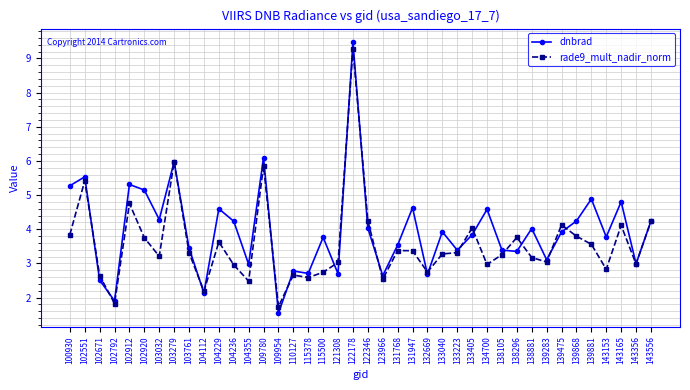

What value does the dnbrad series have at 104236?

4.2